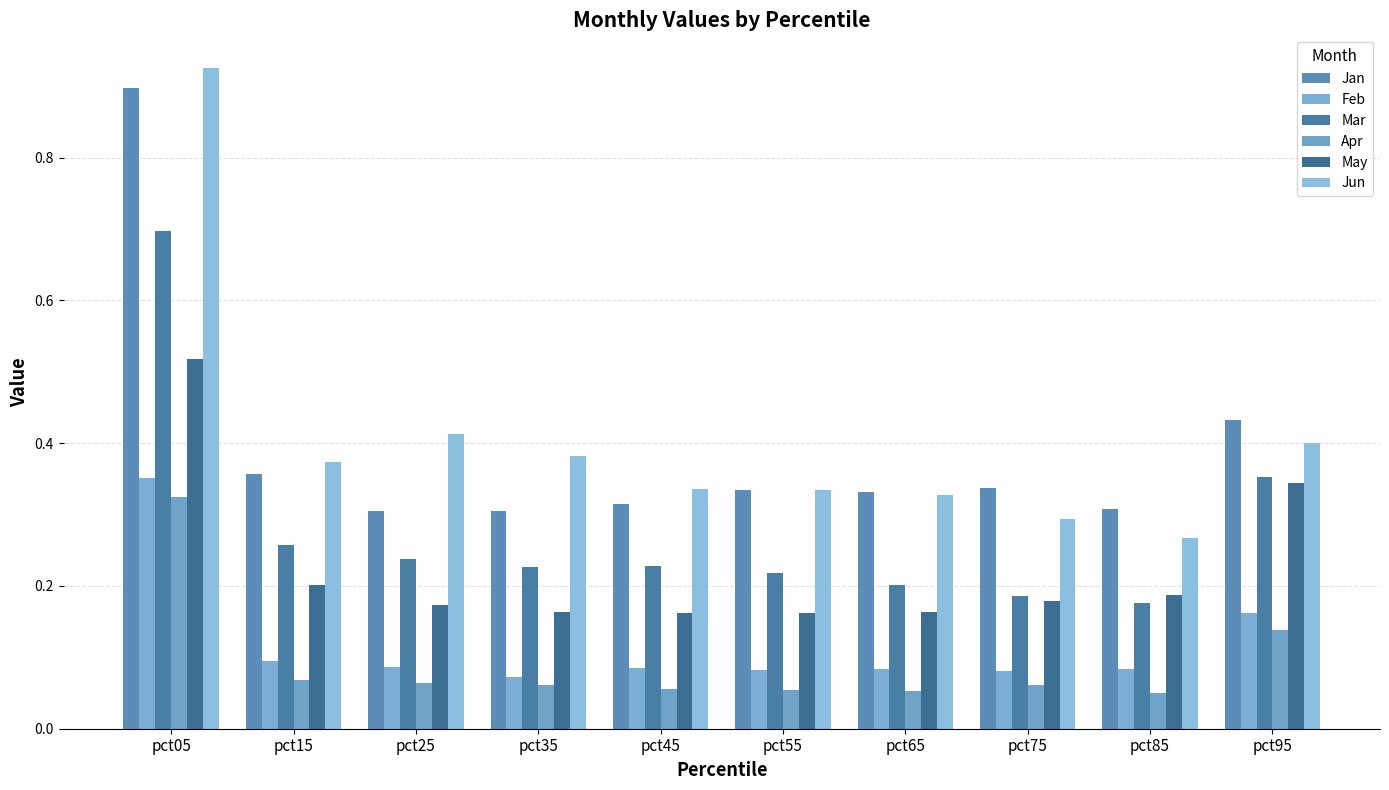

What is the difference between the maximum and minimum values in the May series?

0.4